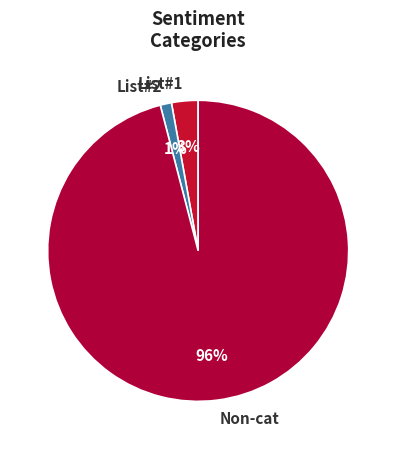

Is there a majority slice in this chart?

Yes